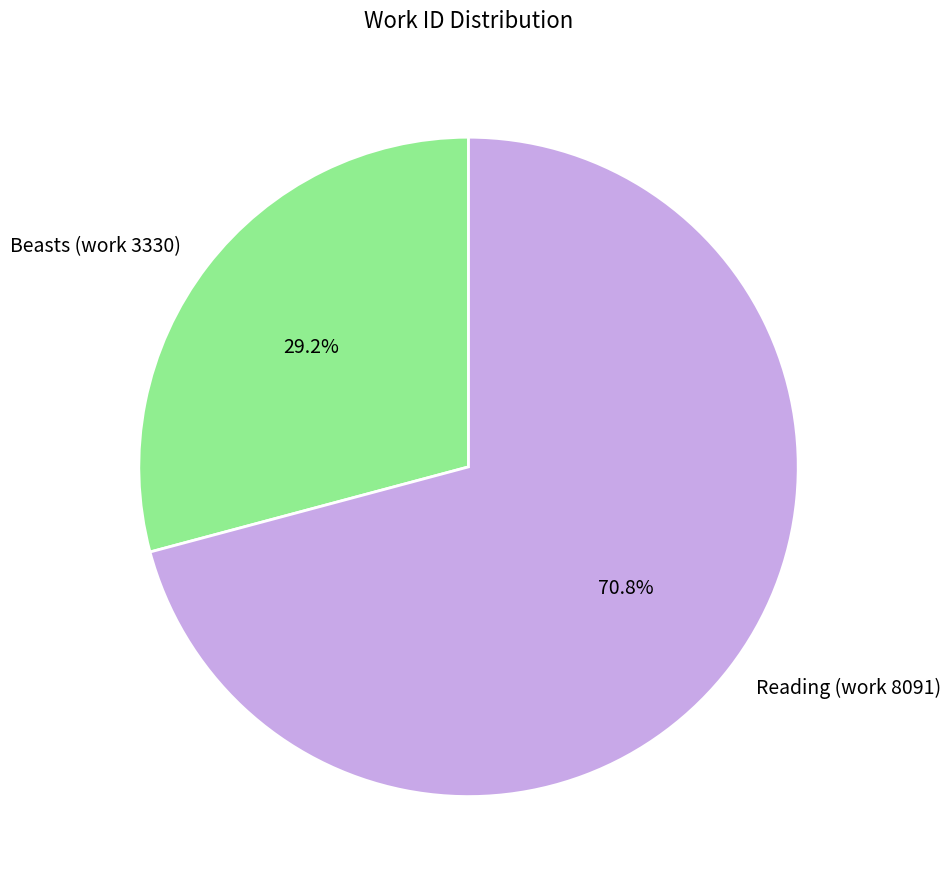

How many segments does this pie chart have?

2